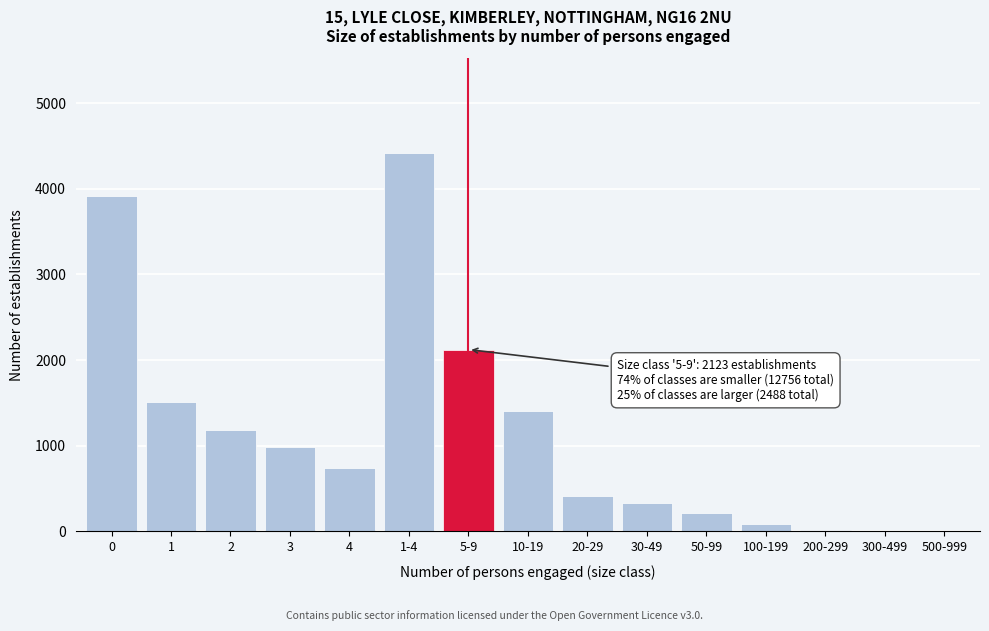

What is the sum of all values?

17367